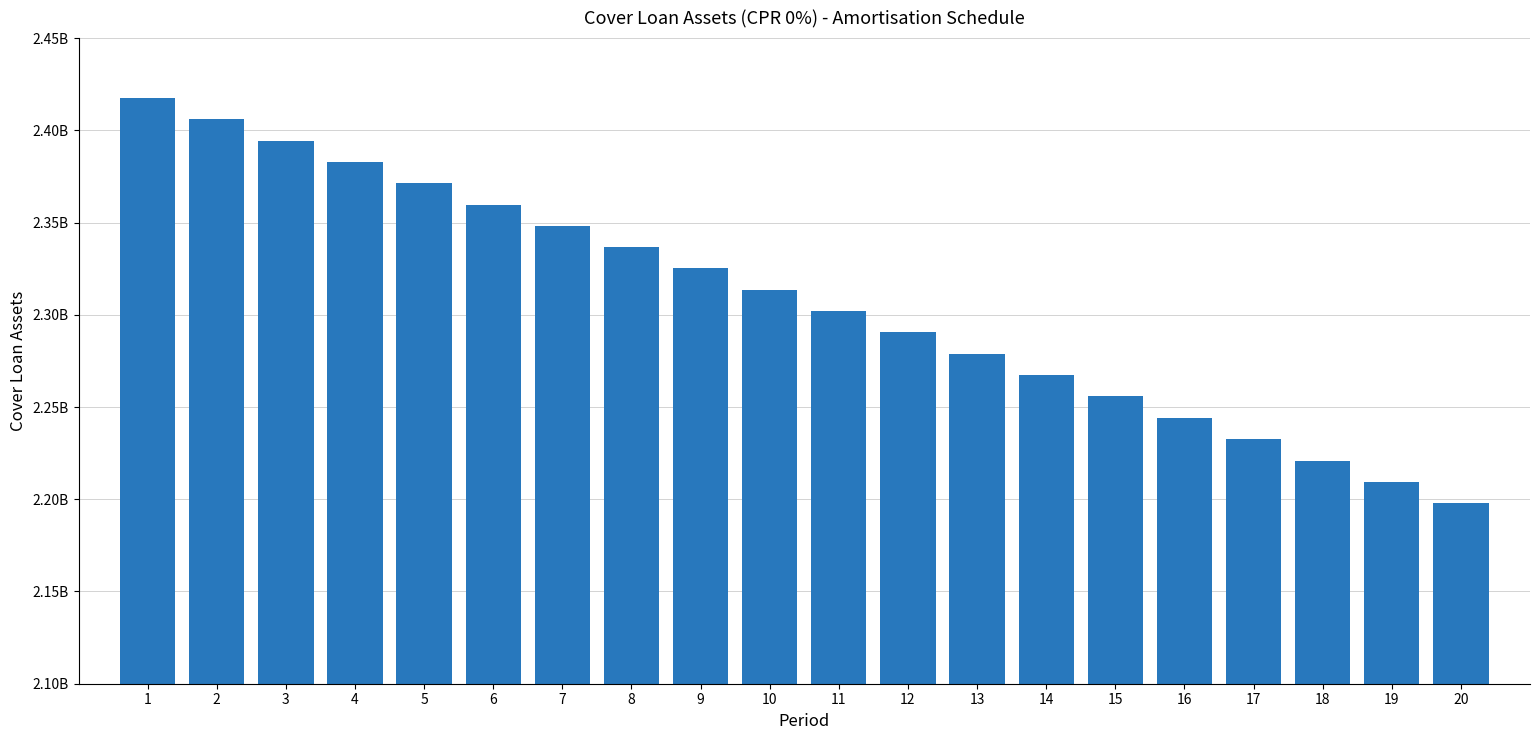

Does the chart contain any negative values?

No